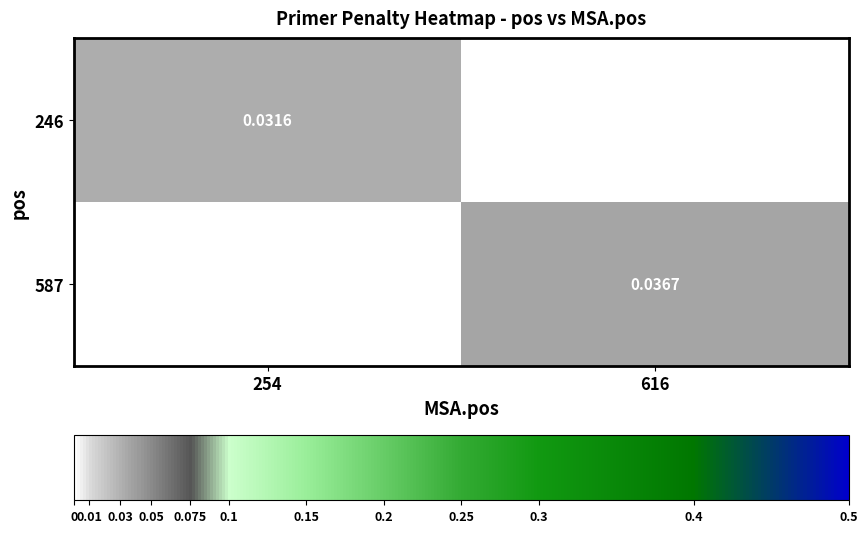

Is the value of 587 at 616 greater than the value of 246 at 254?

Yes